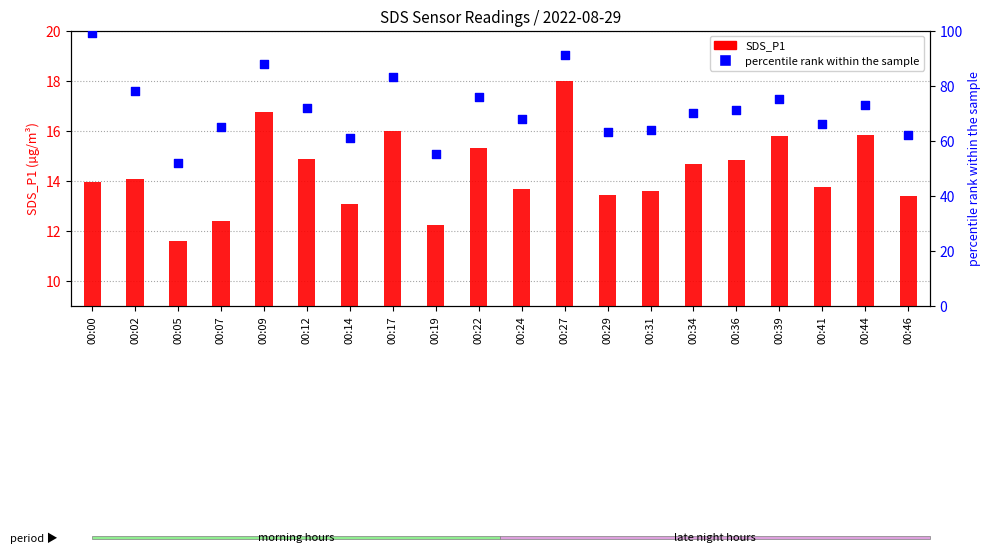

At how many categories does at least one series exceed 82?

4